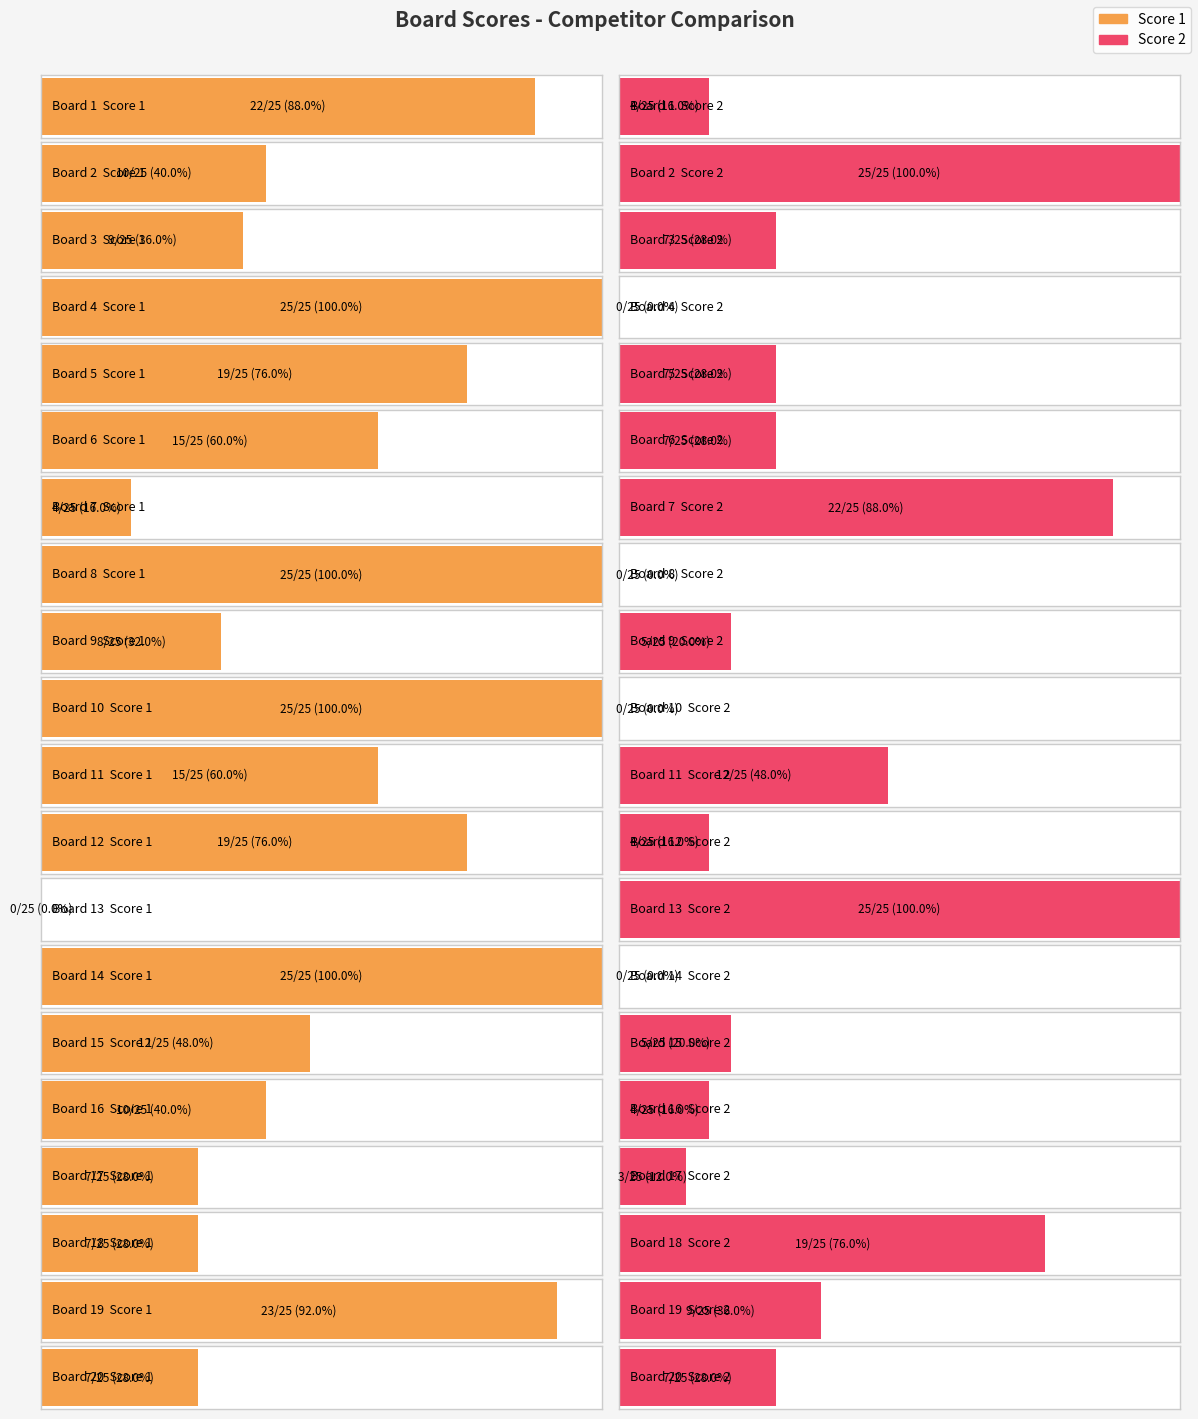

Which label corresponds to the largest value in the chart?

4